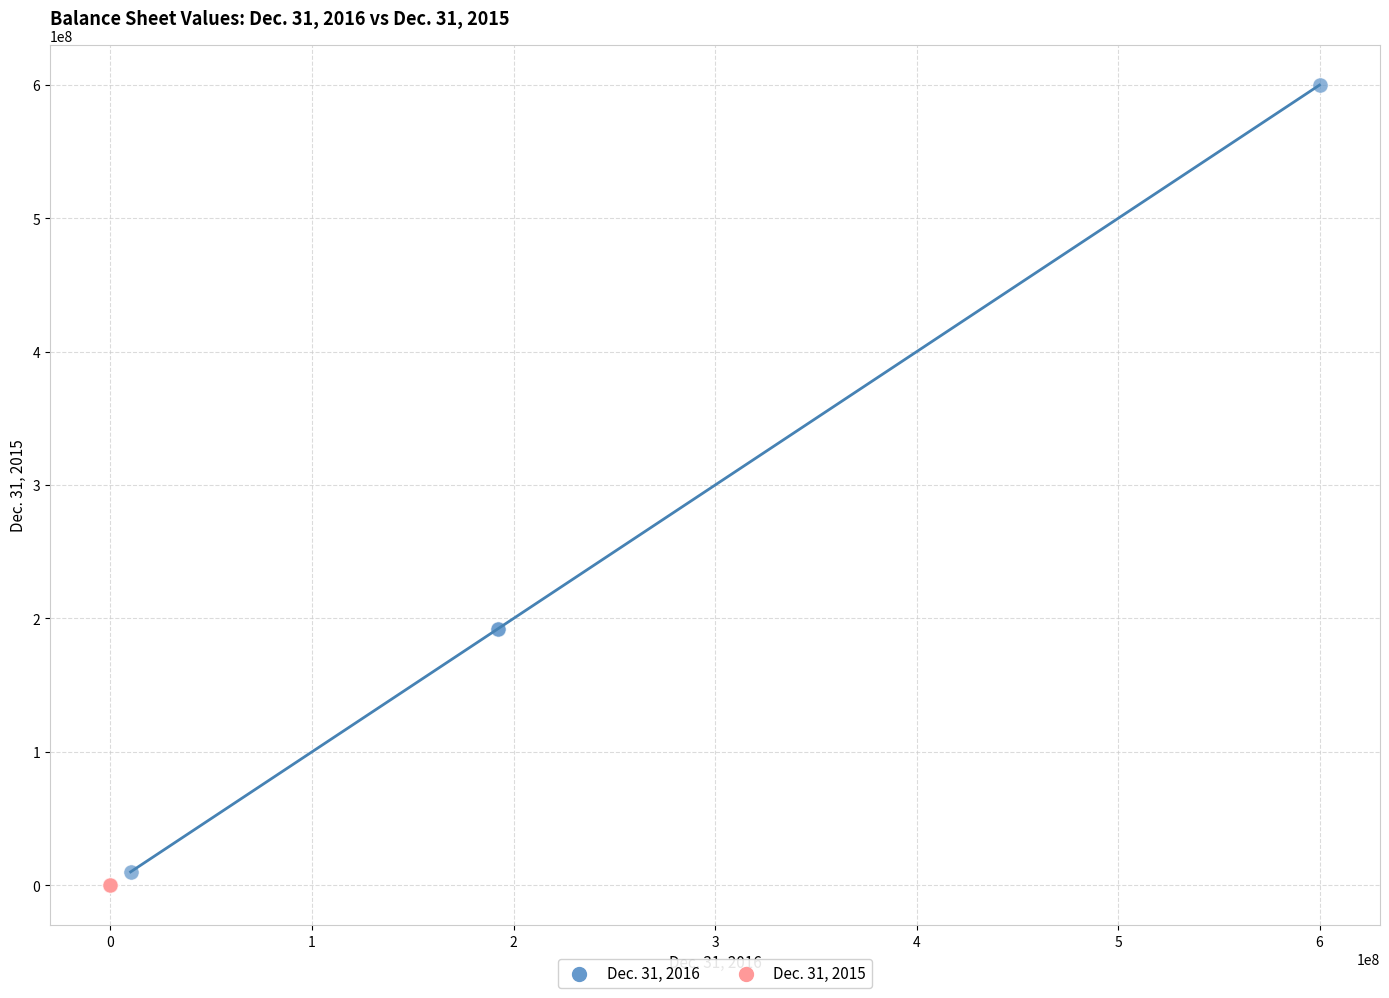

Which series contains the highest Y value?

Dec. 31, 2016